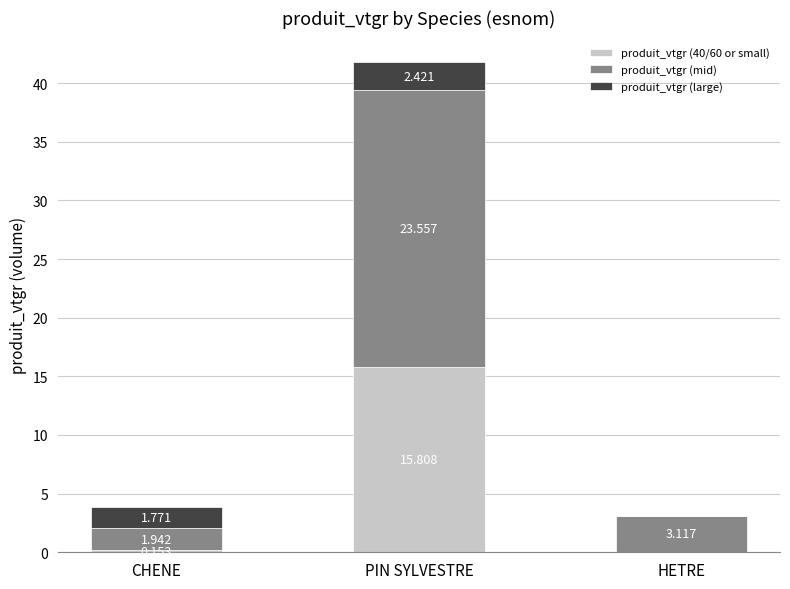

At which label does produit_vtgr (40/60 or small) reach its peak?

PIN SYLVESTRE